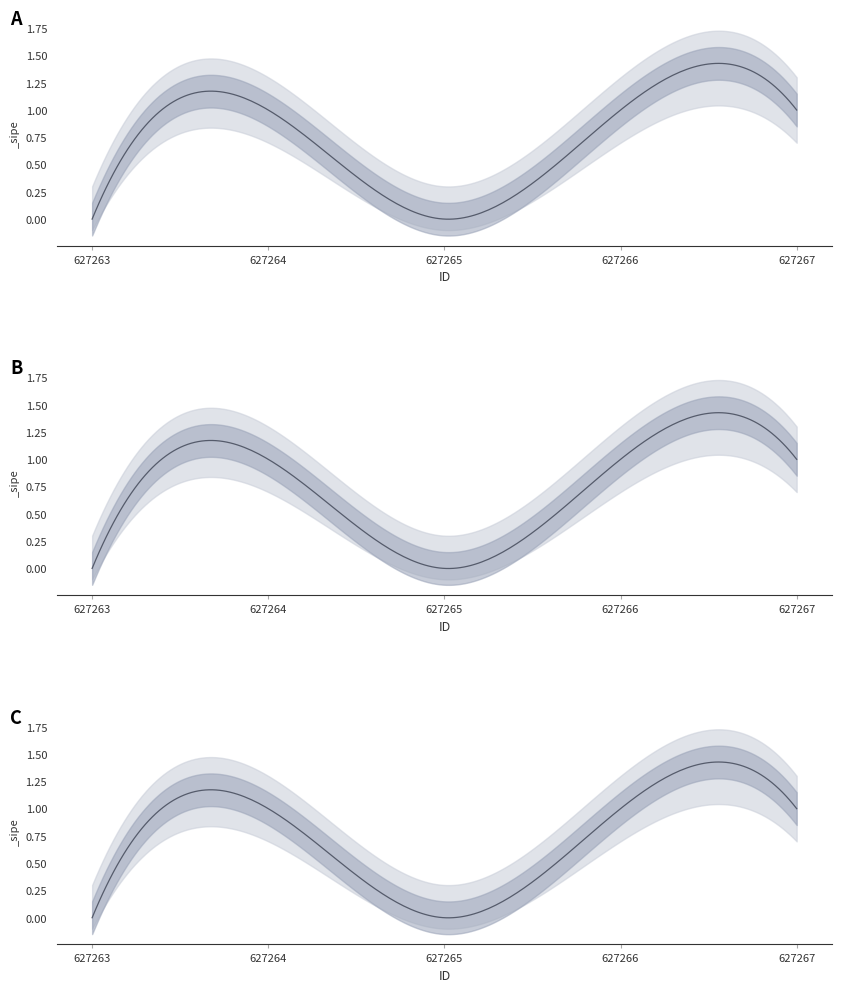

True or false: the data has more than 2 interior local peaks.

False